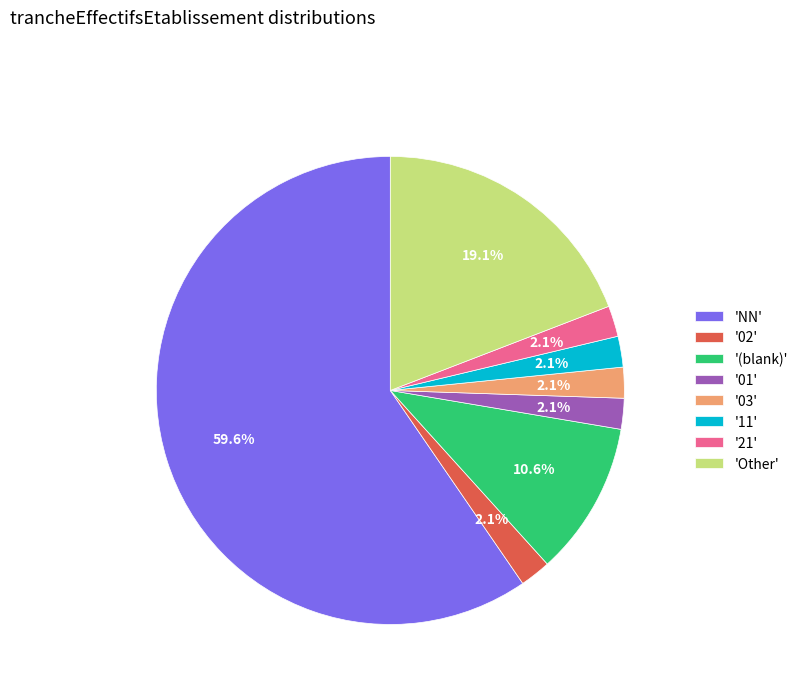

How much of the chart is everything except '02'?

97.9%